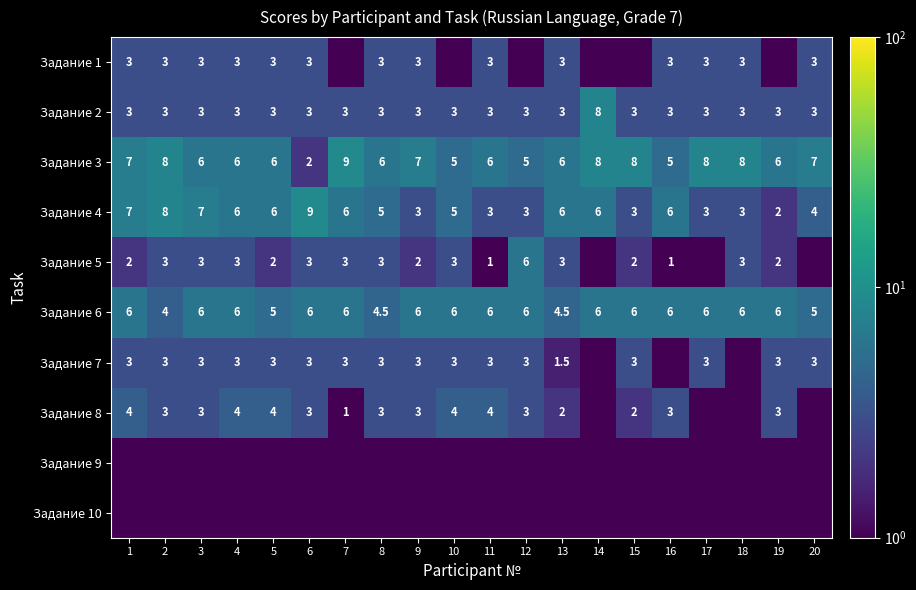

Is the value of Задание 2 at 11 greater than the value of Задание 6 at 12?

No